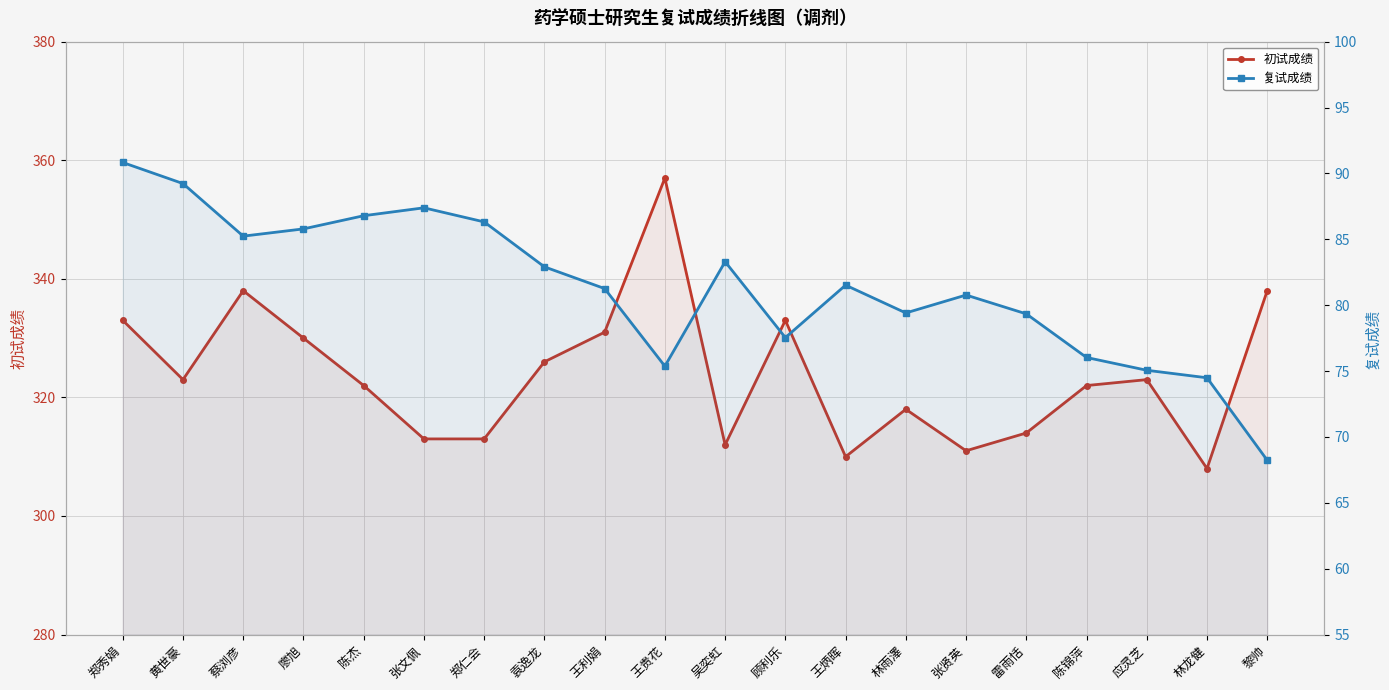

Rank the categories by 复试成绩 value from lowest to highest.

黎帅, 林龙健, 应灵芝, 王贵花, 陈锦萍, 顾利乐, 雷雨恬, 林雨澤, 张贤英, 王利娟, 王炳晖, 袁逸龙, 吴奕虹, 蔡浏彦, 廖旭, 郑仁会, 陈杰, 张文佩, 黄世豪, 郑秀娟